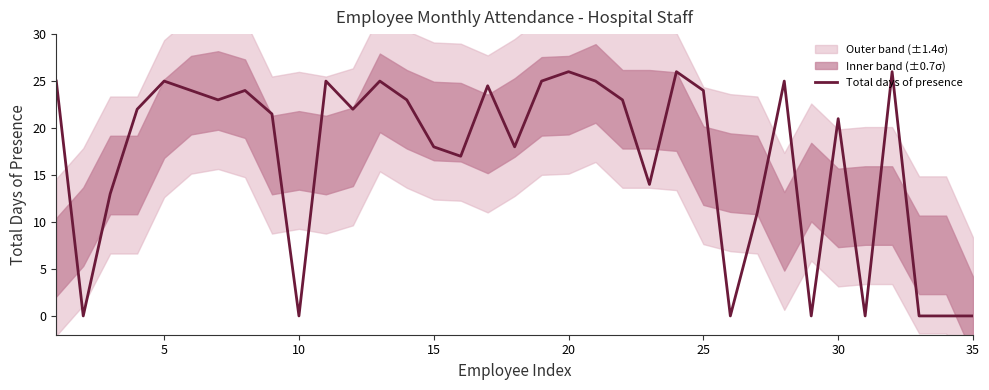

True or false: Total days of presence has a value of 29.3 at 15.

False